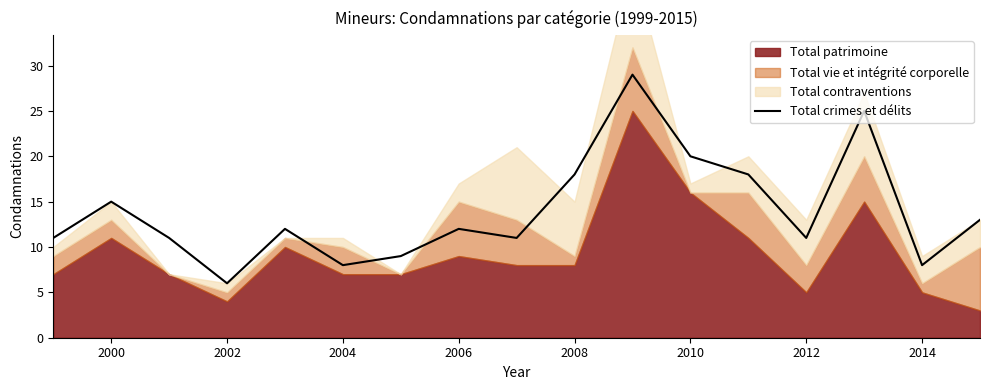

The value of Total crimes et délits at 2004 is 11. True or false?

False